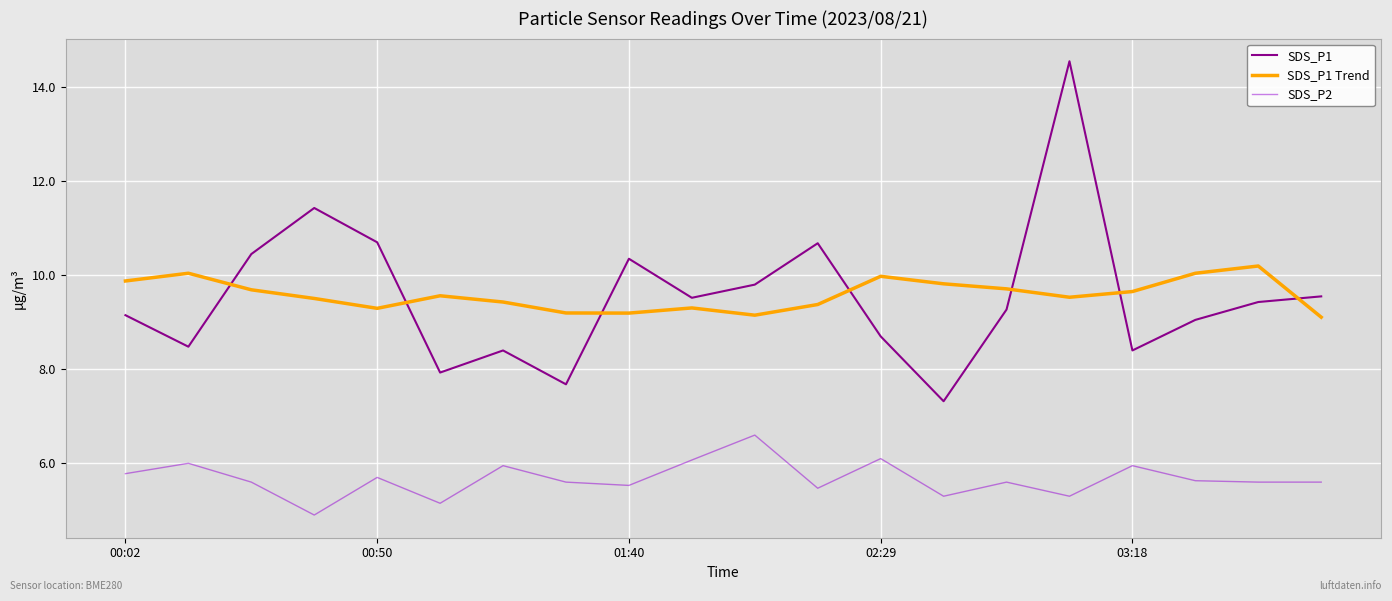

Rank the series by their maximum value, from lowest to highest.

SDS_P2, SDS_P1 Trend, SDS_P1